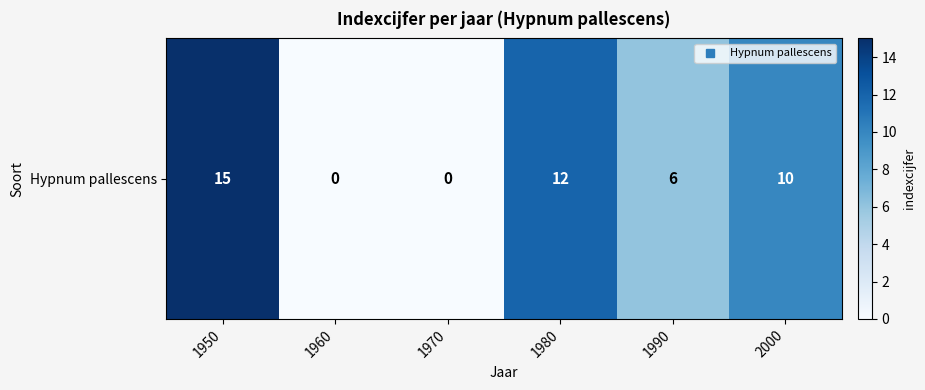

What is the change in value from 1950 to 2000?

-5